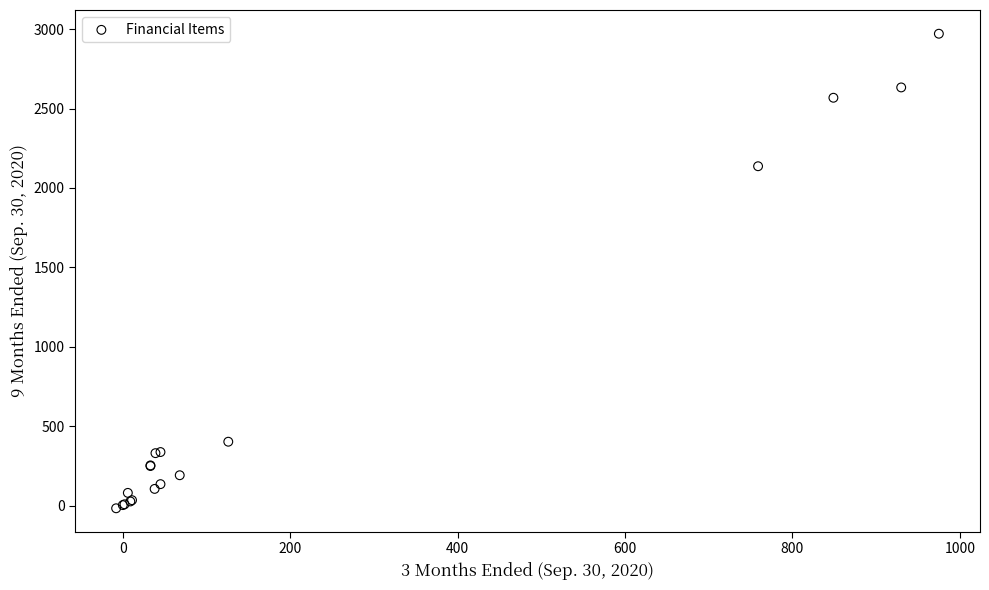

What Y value in the scatter plot is closest to 1477?

2137